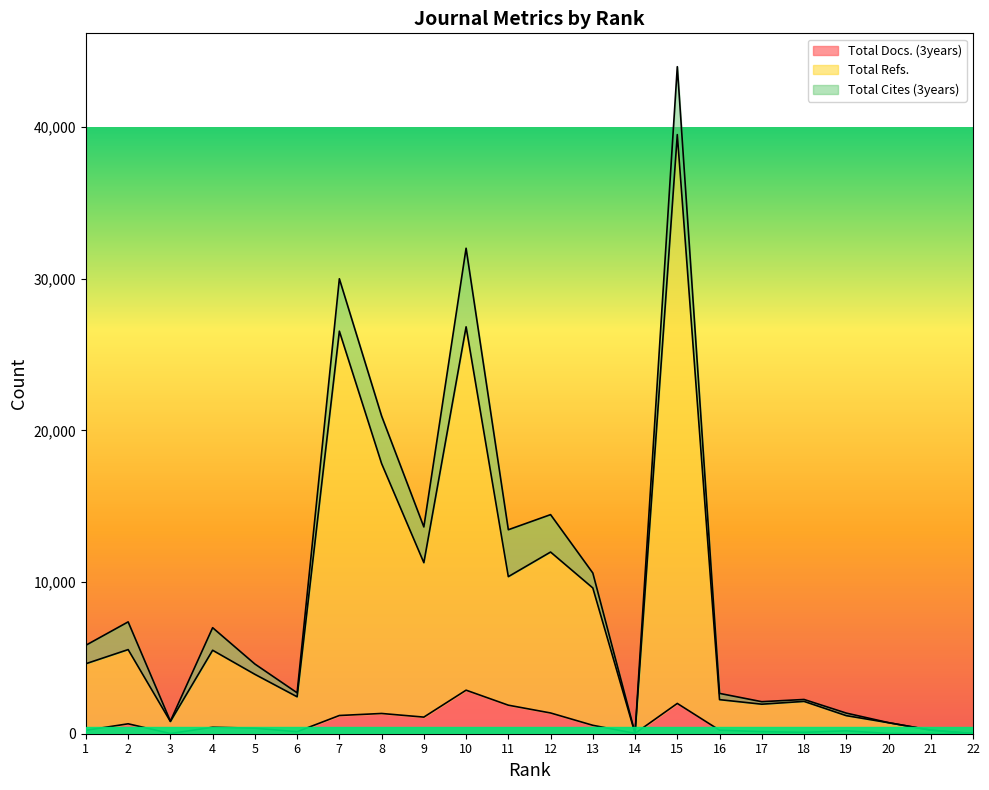

How many lines are shown in the chart?

3